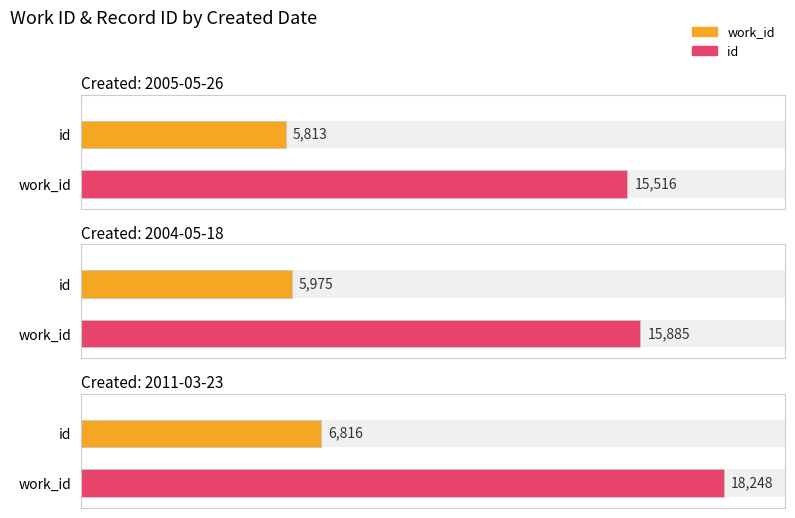

Count the number of categories in the chart.

3